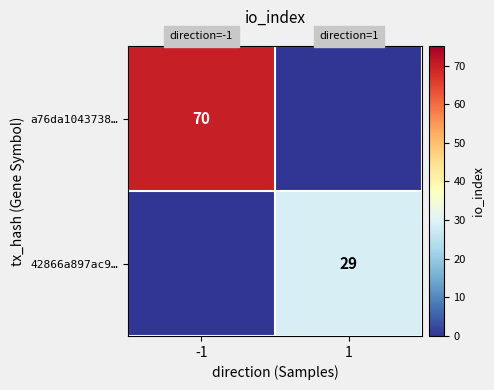

Read the a76da1043738… value at -1, to the nearest 5.

70